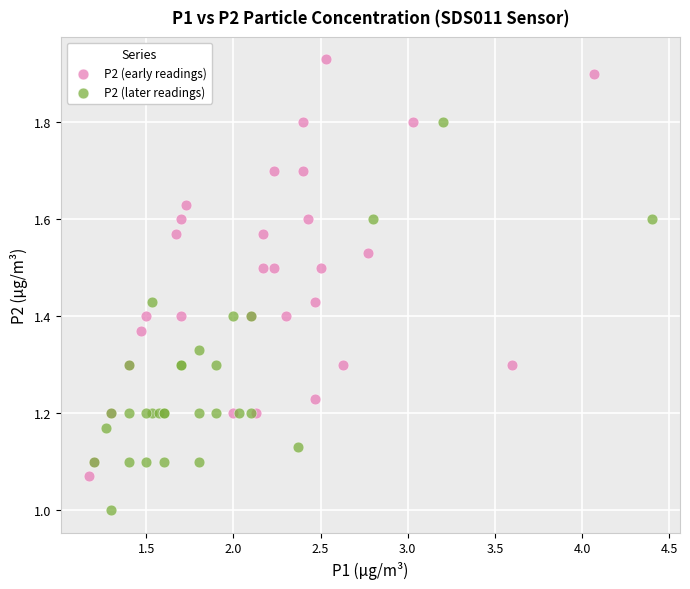

Which series reaches the minimum Y coordinate?

P2 (later readings)